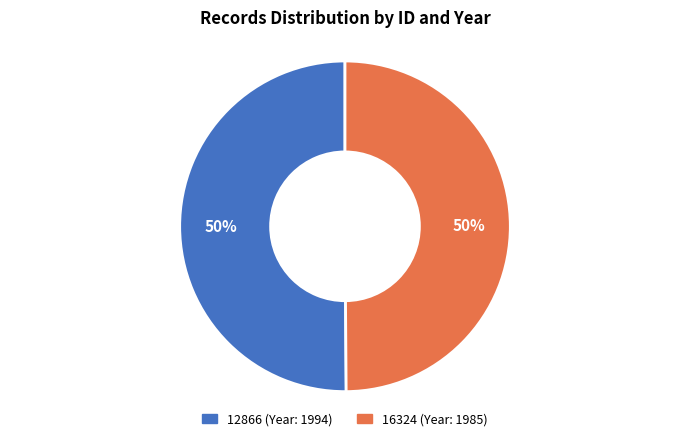

Combined, do 12866 and 16324 account for over 50%?

Yes